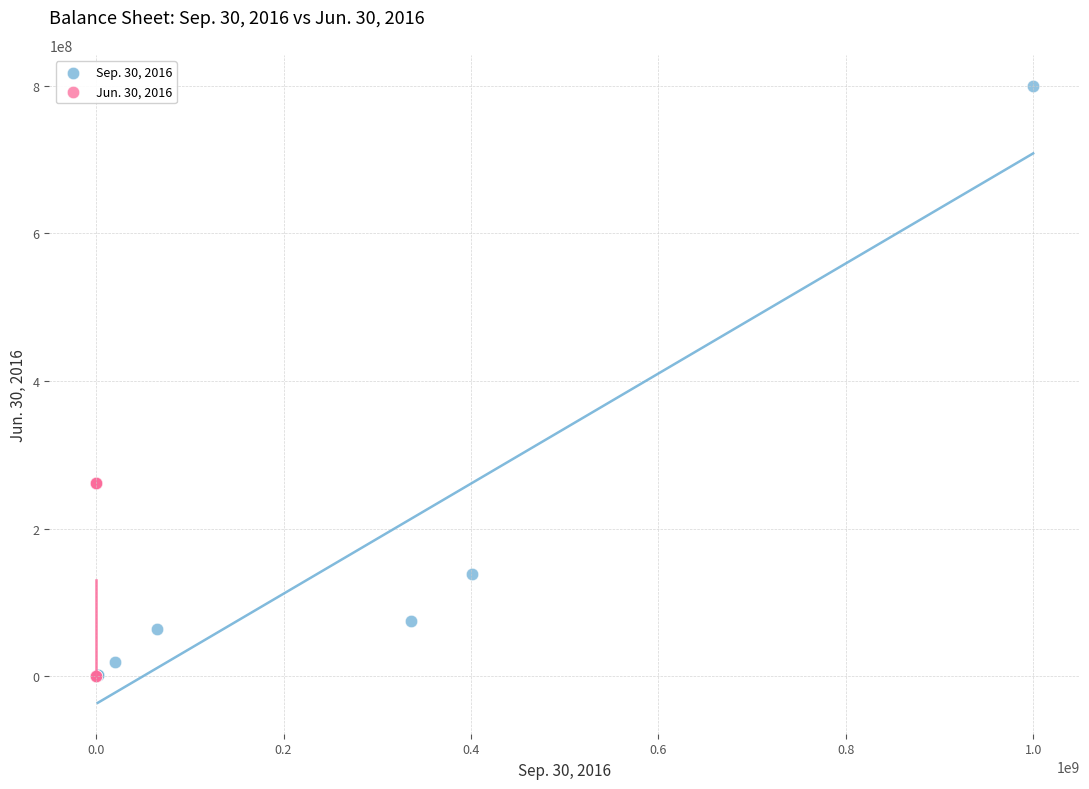

Which series has the widest spread of Y values?

Sep. 30, 2016